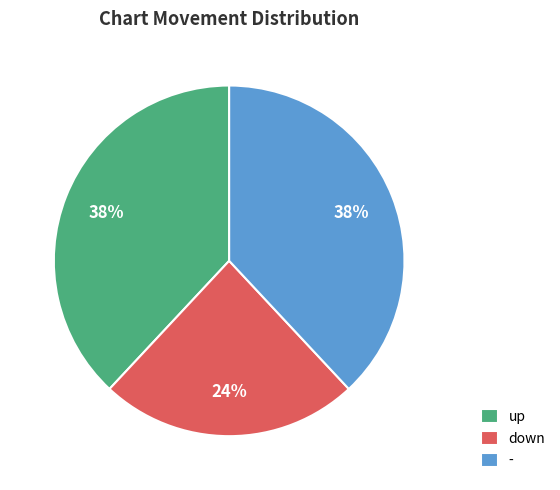

Does - account for over 50% of the chart?

No